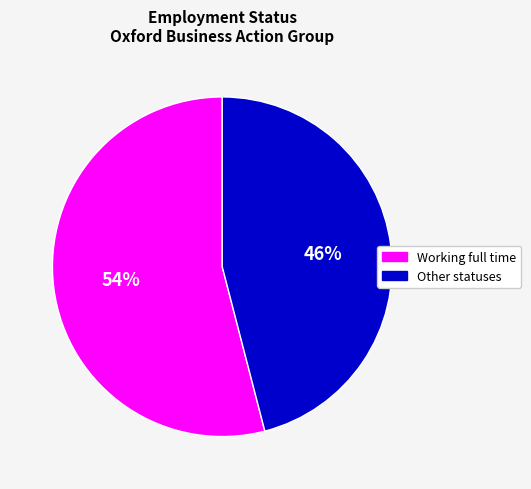

To the nearest percent, what is the difference between the largest and smallest slice percentages?

8%